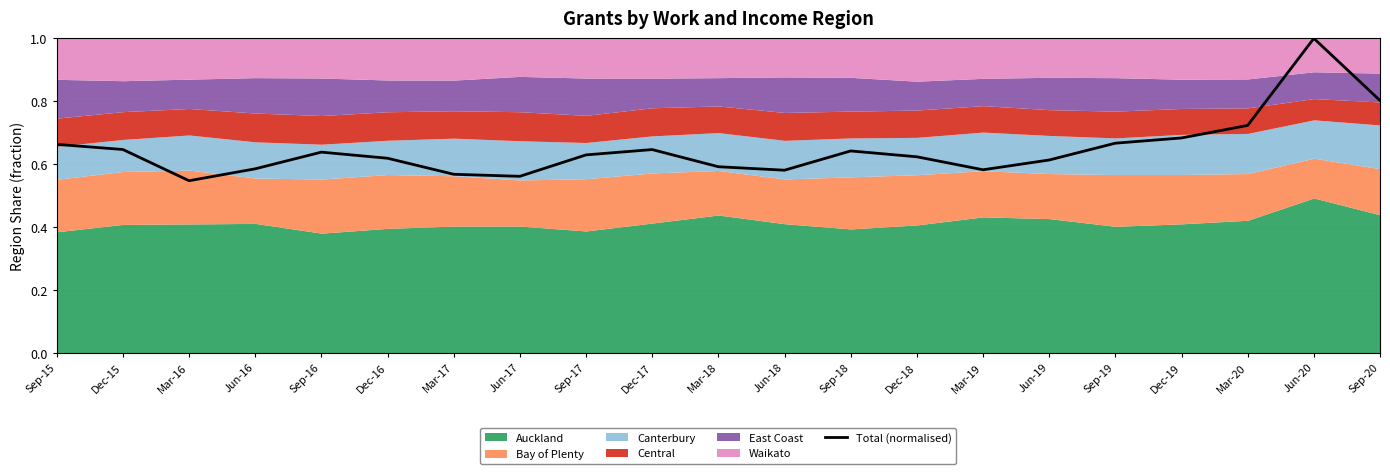

List the labels in order of value, smallest first.

Mar-16, Jun-17, Mar-17, Jun-18, Mar-19, Jun-16, Mar-18, Jun-19, Dec-16, Dec-18, Sep-17, Sep-16, Sep-18, Dec-17, Dec-15, Sep-15, Sep-19, Dec-19, Mar-20, Sep-20, Jun-20